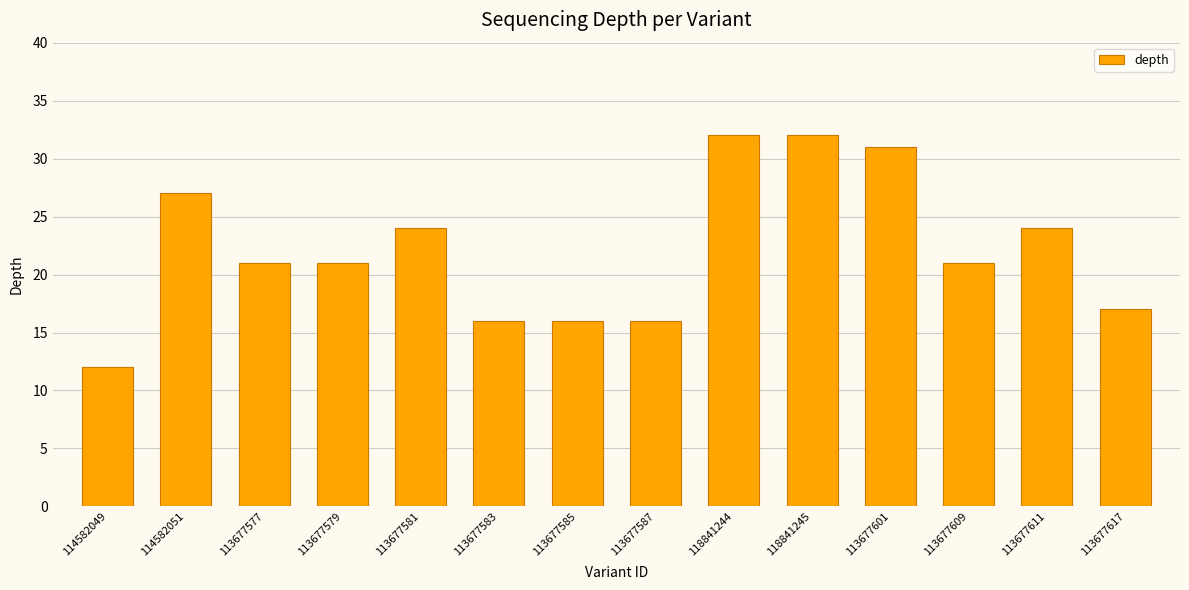

How many bars are there in total?

14